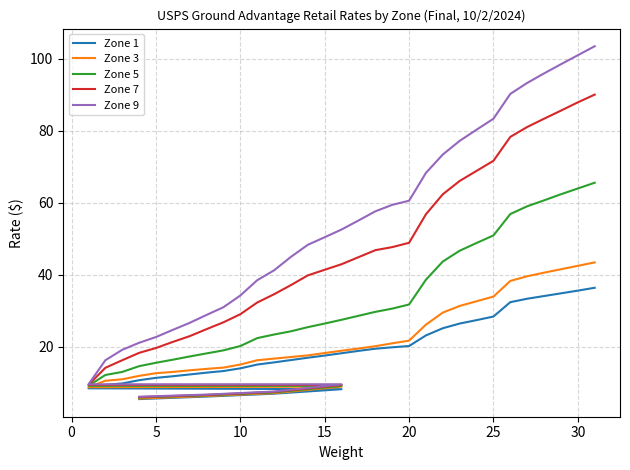

Reading right to left, what are all the values shown in this chart?

Zone 1: 36.4	35.5	34.8	34.0	33.3	32.4	28.4	27.4	26.4	25.1	23.1	20.1	19.8	19.4	18.8	18.1	17.5	16.9	16.2	15.6	15.0	13.9	13.2	12.8	12.2	11.8	11.3	10.7	9.8	9.3	8.4	8.2	6.9	6.1	5.4
Zone 3: 43.4	42.5	41.5	40.5	39.5	38.2	33.9	32.6	31.3	29.4	26.1	21.6	20.9	20.1	19.4	18.9	18.2	17.6	17.1	16.6	16.2	15.0	14.2	13.8	13.4	12.9	12.6	11.8	10.9	10.5	8.7	8.8	7.0	6.2	5.5
Zone 5: 65.5	64.0	62.4	60.6	59.0	56.9	50.9	48.8	46.6	43.6	38.6	31.7	30.6	29.6	28.6	27.4	26.4	25.4	24.2	23.4	22.4	20.1	18.9	18.1	17.2	16.4	15.5	14.6	12.9	12.1	9.1	9.1	7.2	6.5	5.8
Zone 7: 90.0	87.9	85.6	83.3	81.0	78.3	71.7	68.8	66.0	62.4	56.8	48.9	47.6	46.8	44.9	42.9	41.4	39.8	37.1	34.5	32.2	29.0	26.8	24.9	22.9	21.3	19.6	18.2	16.2	14.1	9.3	9.3	7.4	6.5	6.0
Zone 9: 103.5	101.0	98.5	96.0	93.3	90.2	83.3	80.3	77.2	73.4	68.3	60.5	59.4	57.6	55.0	52.5	50.4	48.3	45.0	41.2	38.5	34.2	30.9	28.8	26.6	24.6	22.6	21.1	19.1	16.2	9.5	9.5	7.5	6.7	6.0